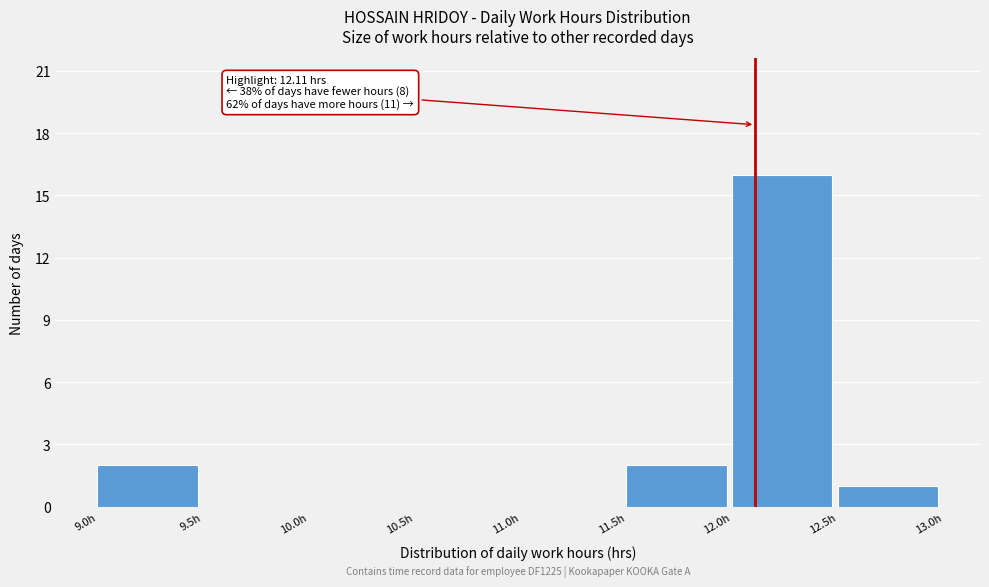

Over which range of the x-axis is the bar tallest?

12.0 to 12.5